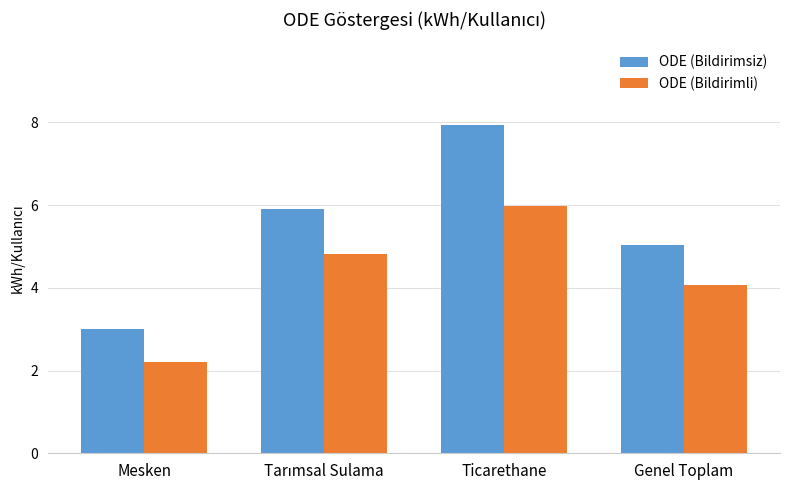

Reading left to right, transcribe all the data shown in this chart.

ODE (Bildirimsiz): 3.0	5.9	7.9	5.0
ODE (Bildirimli): 2.2	4.8	6.0	4.1